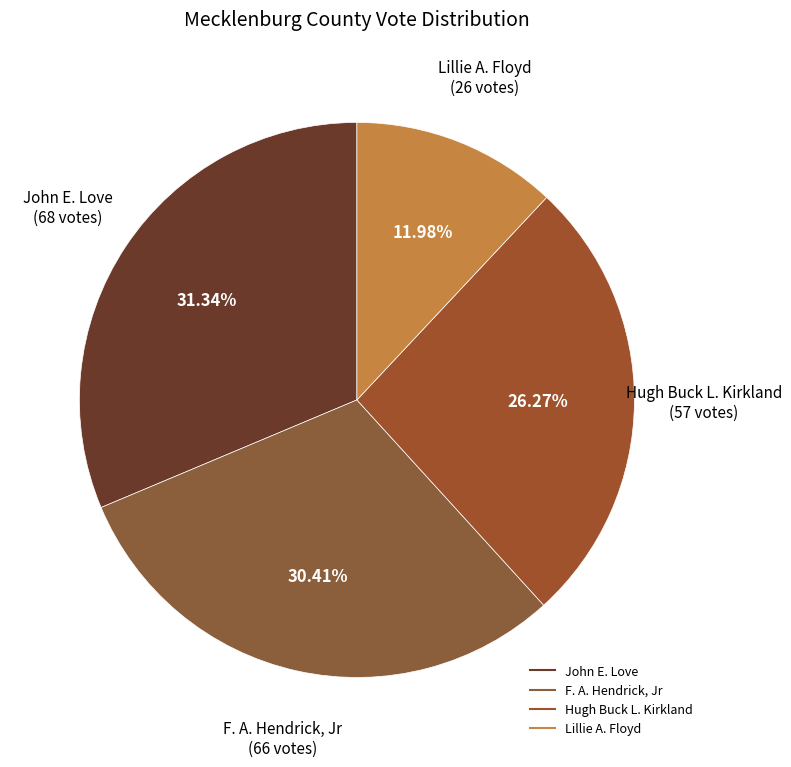

To the nearest percent, what is the difference between the largest and smallest slice percentages?

19%